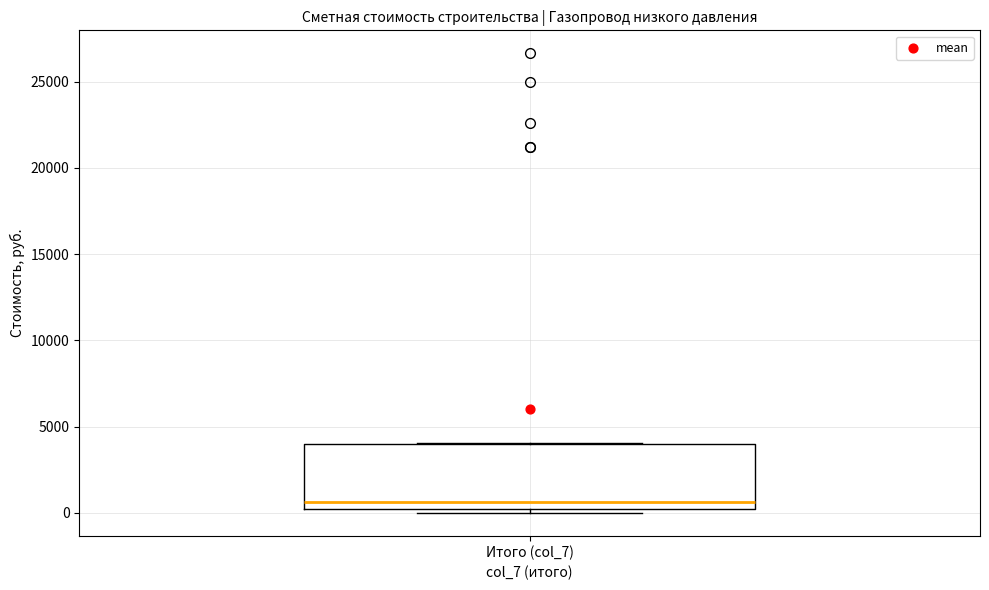

Transcribe this box plot: give where the median line is, the range the box spans, and where the two whiskers end, as read against the y-axis. The values are not printed on the chart, so give them approximately, as read against the axis.

median 500, box 0 to 4000, whiskers 0 (just below the box's lower edge) to 4000